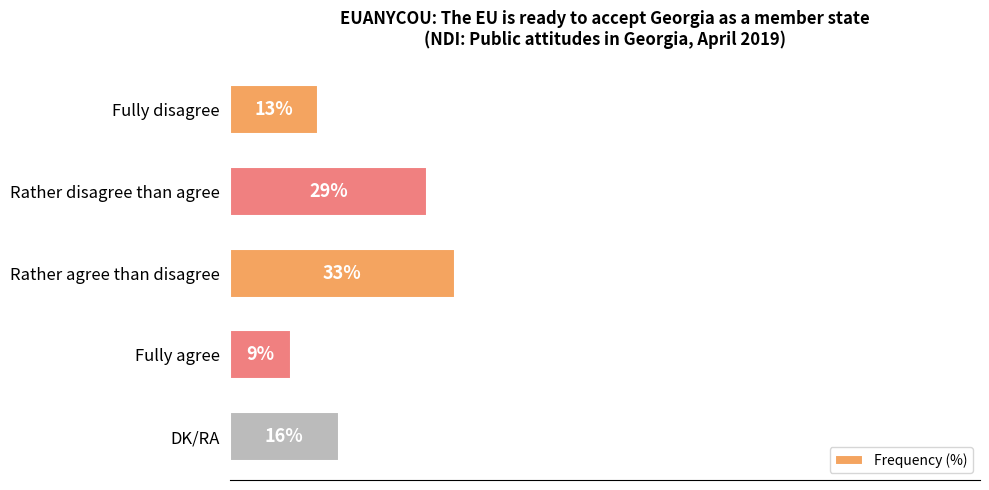

Between Rather agree than disagree and Fully agree, which is larger?

Rather agree than disagree